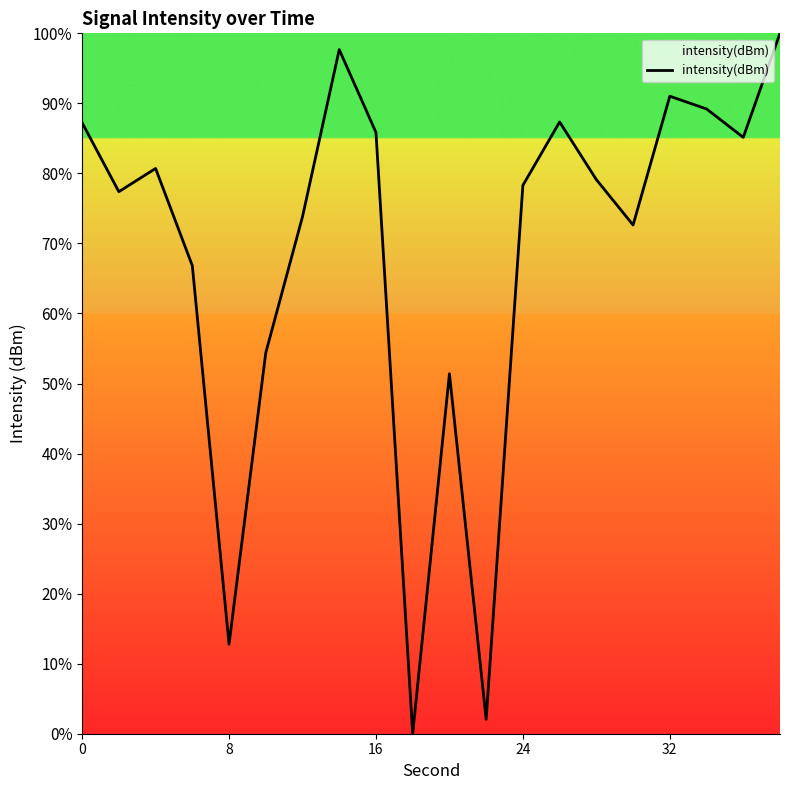

What is the difference between the second highest and second lowest values?

95.6